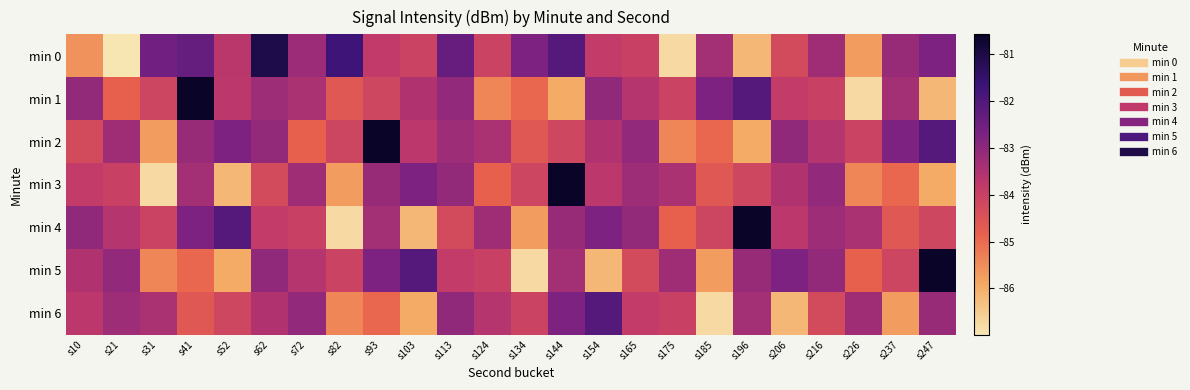

What is the total value across all series at s52?

-588.5